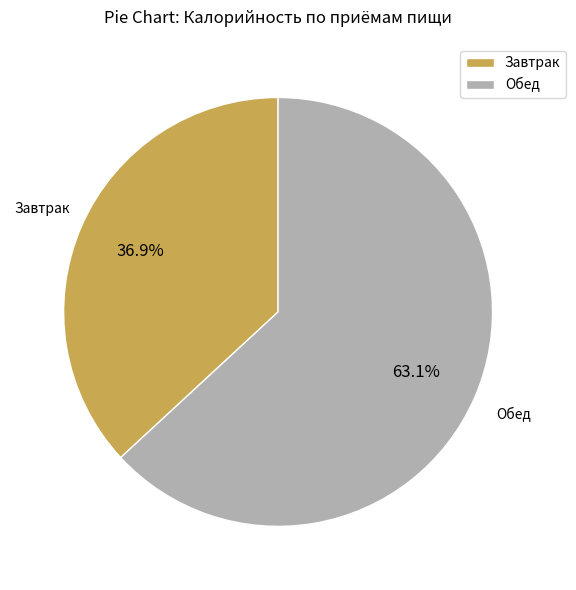

Which slice is the largest?

Обед